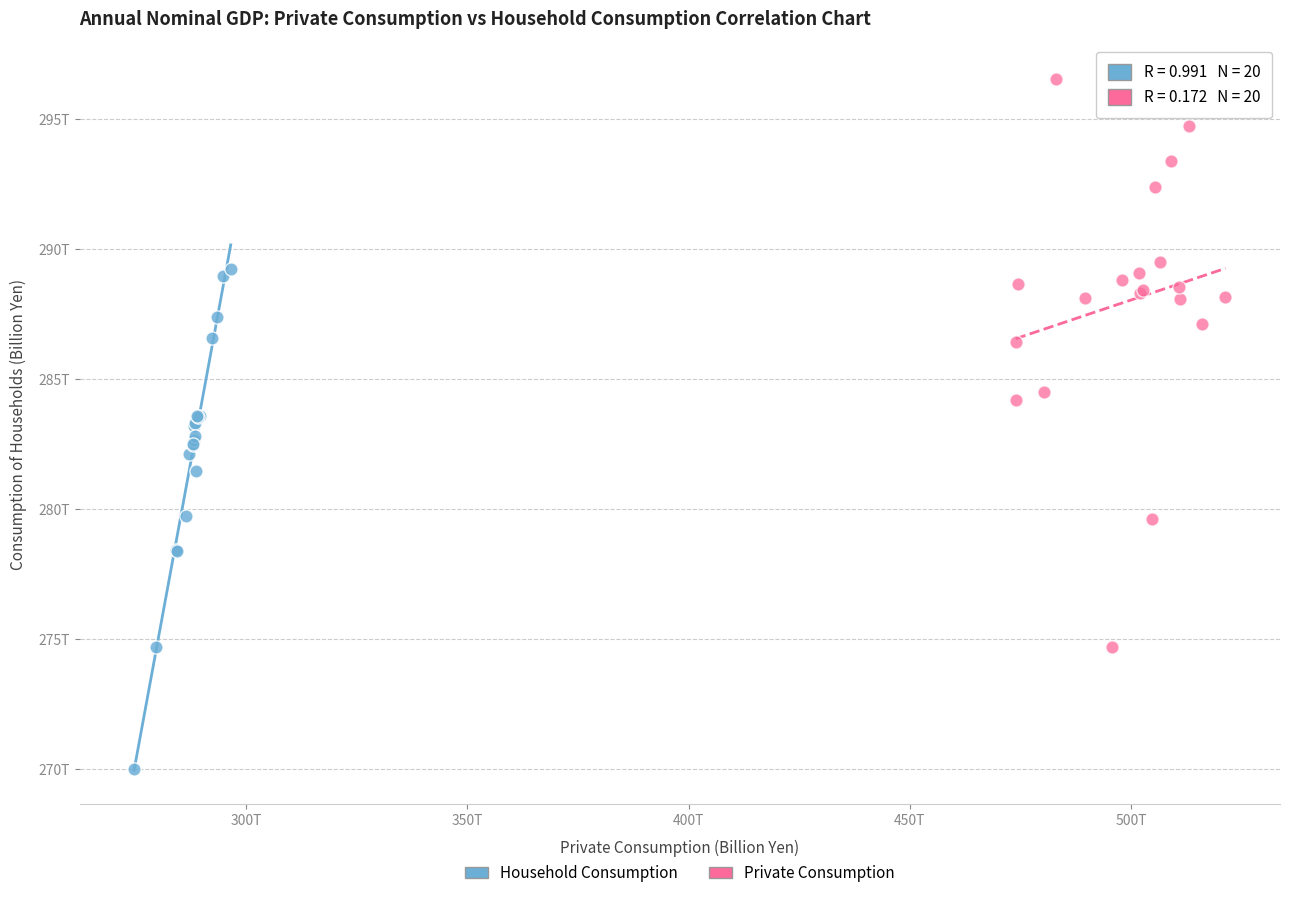

What are all the series names shown in the legend?

Household Consumption, Private Consumption